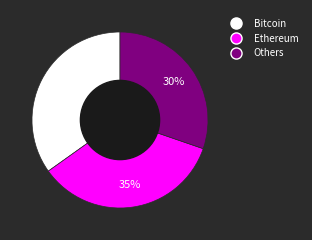

To the nearest percent, what is the difference between the largest and smallest slice percentages?

5%